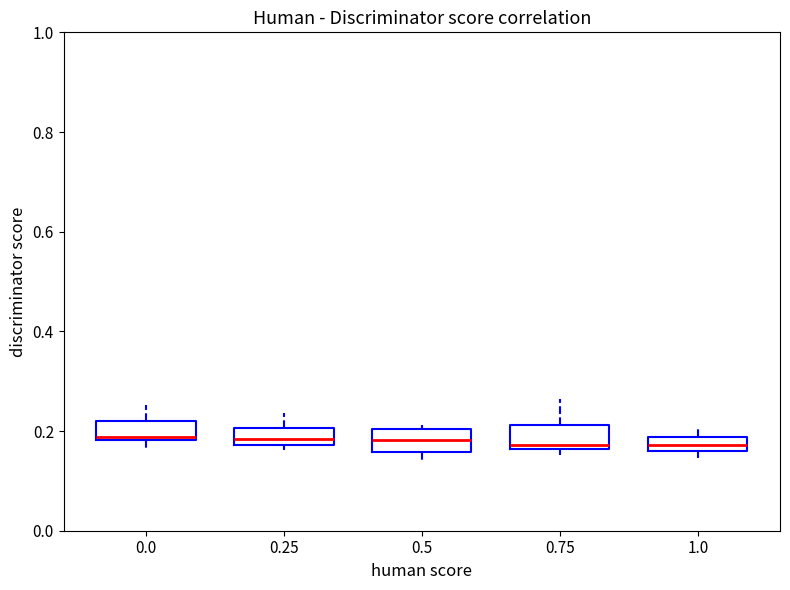

Where does the upper whisker of the box at x = 0.0 end on the y-axis? The values are not printed on the chart, so give them approximately, as read against the axis.

0.26